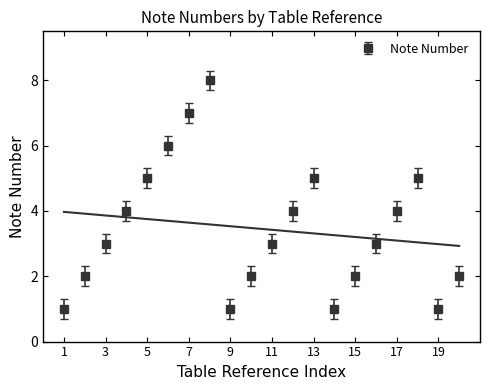

What value does the Note Number series have at 11?

3